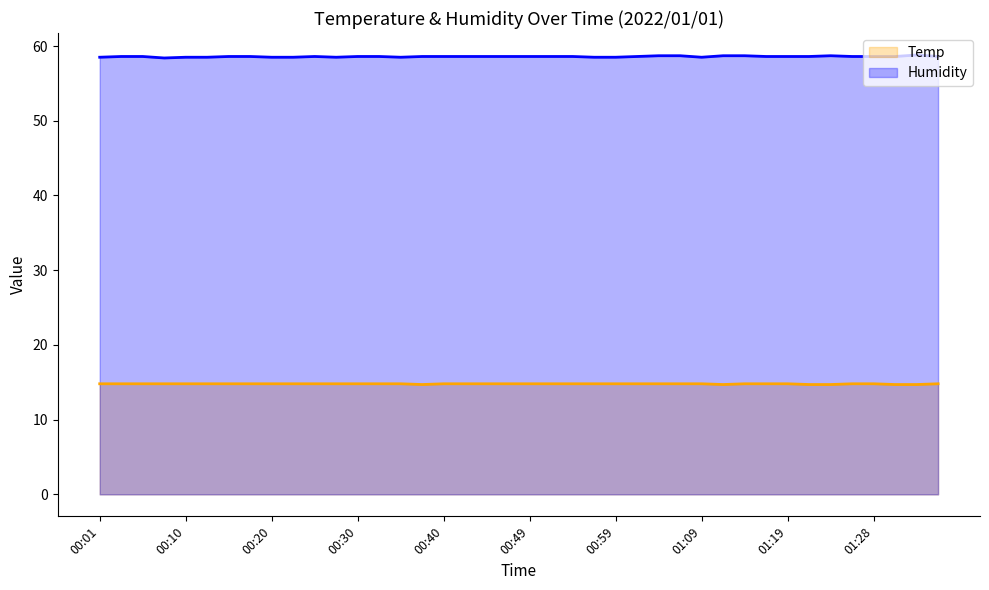

Is it true that Temp equals 5.3 at 00:06?

False